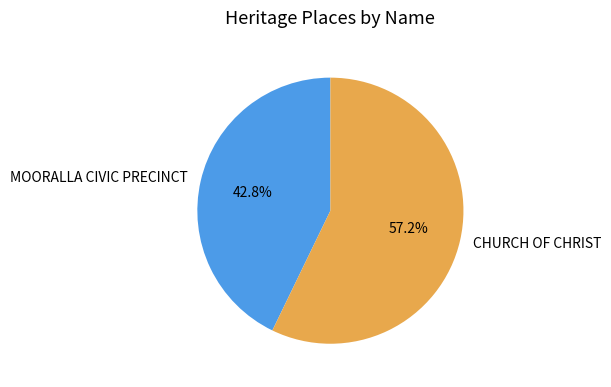

What is the largest slice in the pie chart?

CHURCH OF CHRIST